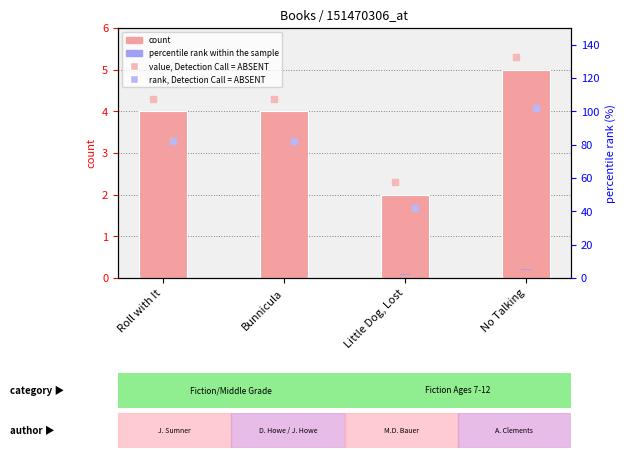

The value of count at No Talking is 5.0. True or false?

True